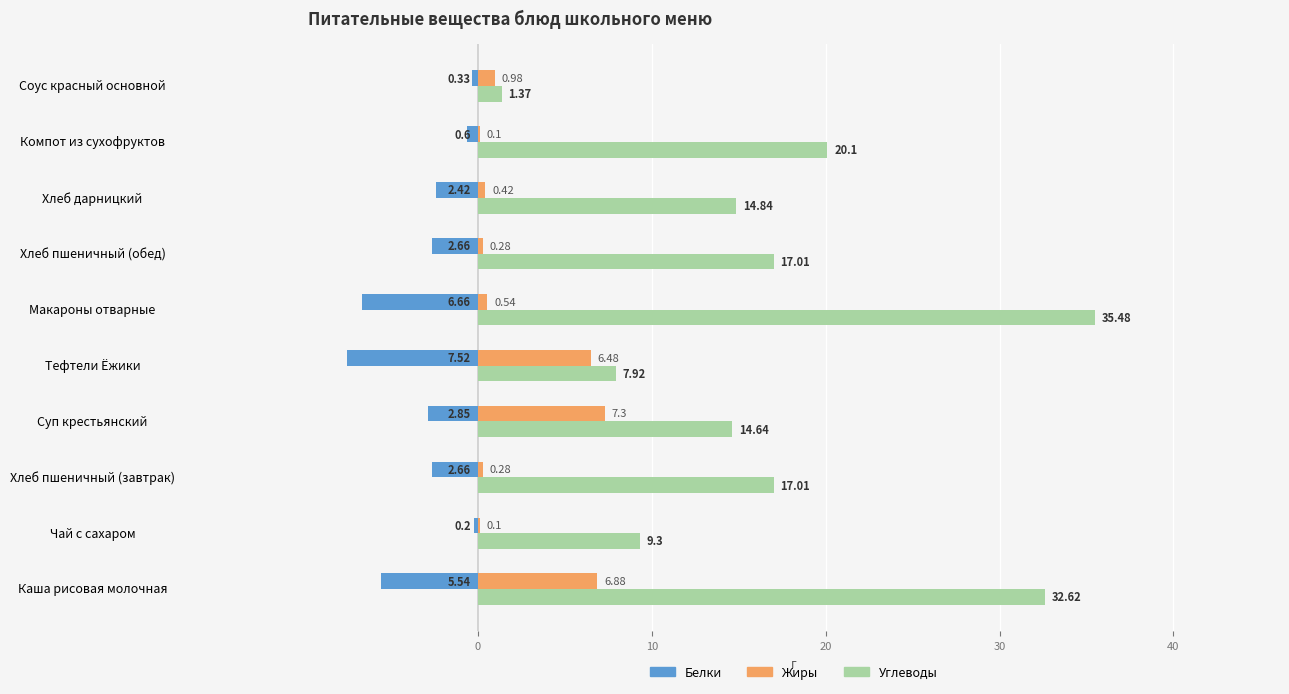

Where is Жиры nearest to the value 3?

Соус красный основной